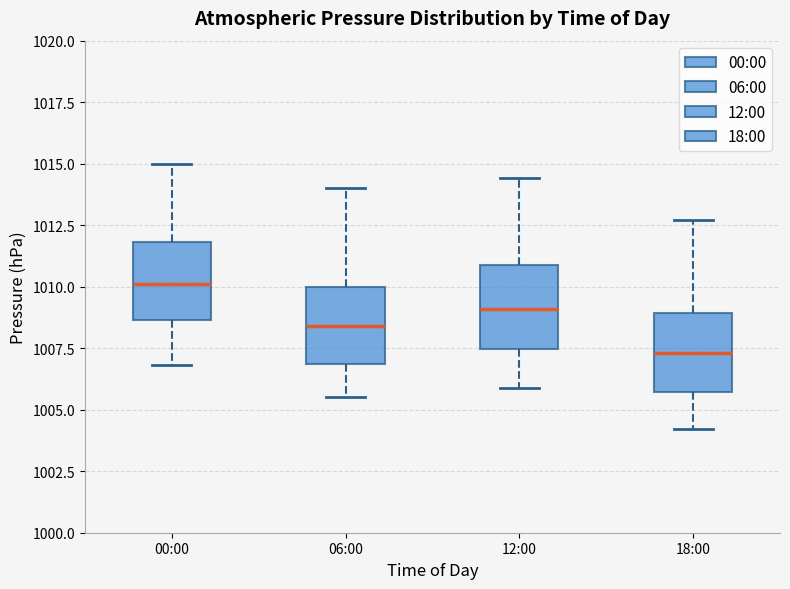

Which box's median line is the lowest?

18:00